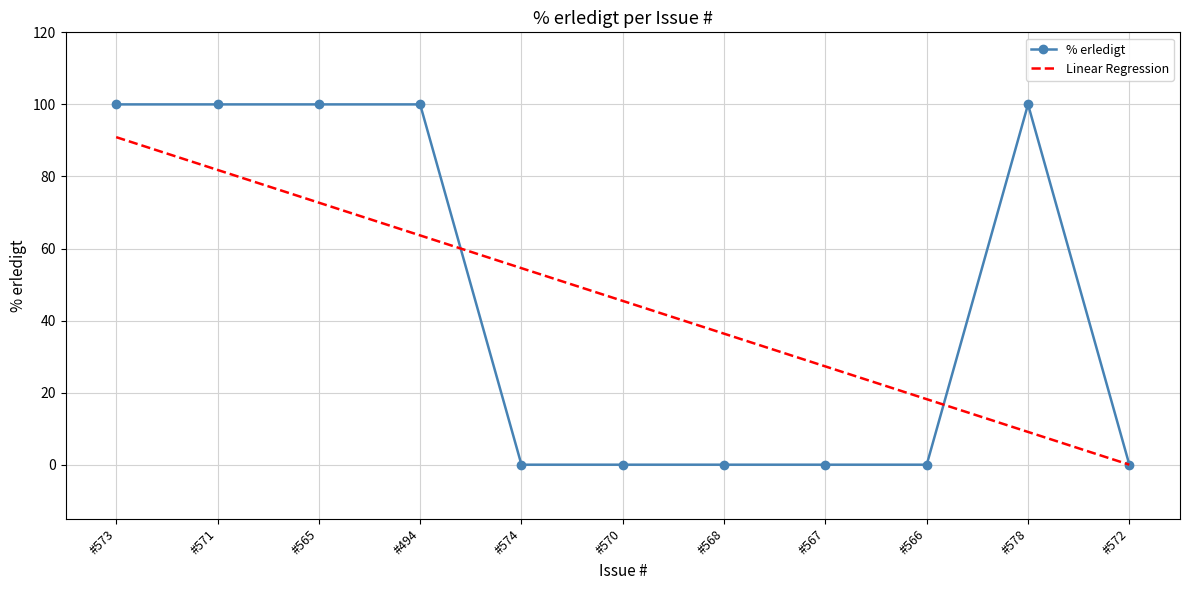

How many values in Linear Regression are above zero?

10